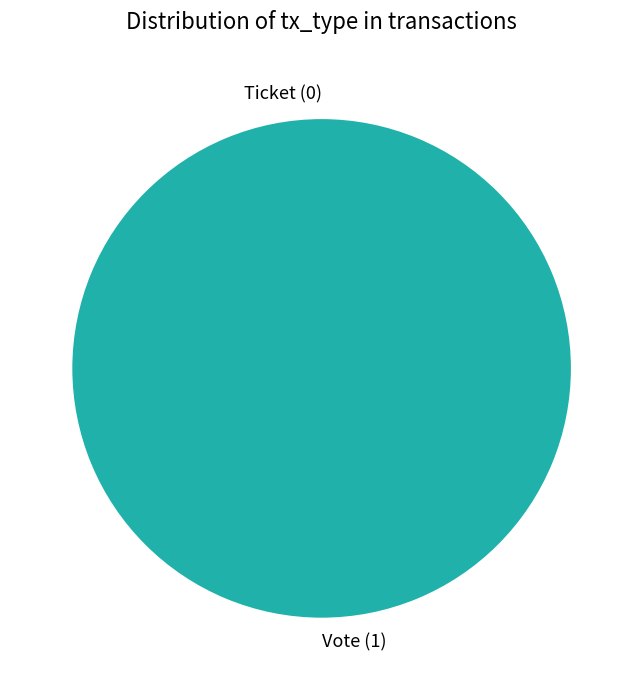

To the nearest percent, what portion does Vote represent?

100%